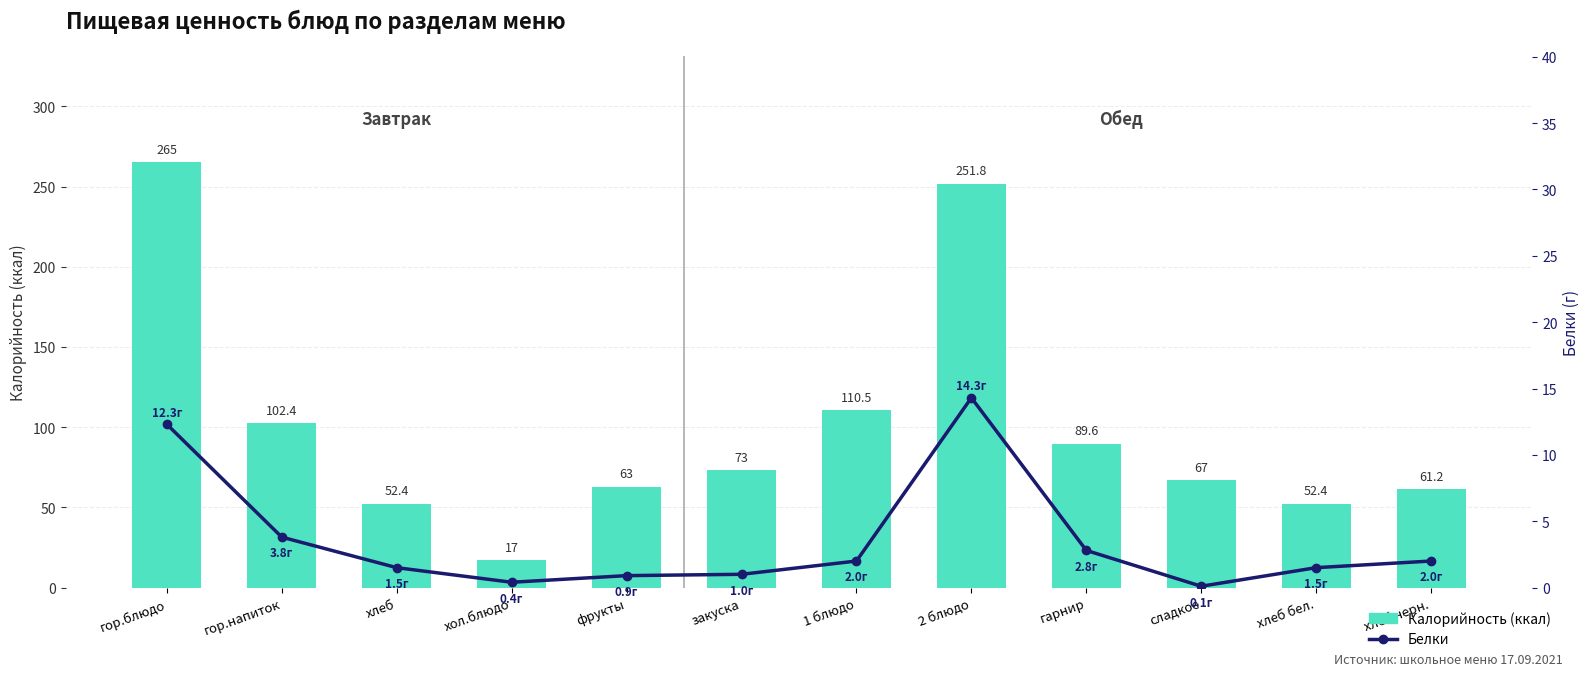

What is the spread (max minus min) of values at 2 блюдо?

237.5